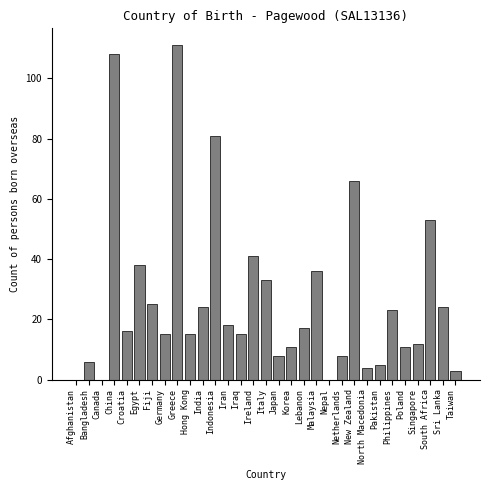

What is the greatest value displayed?

111